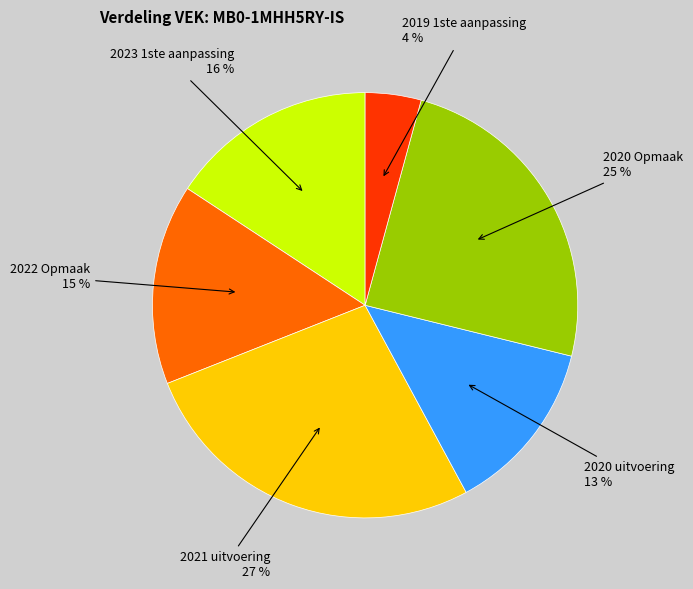

To the nearest percent, what is the average slice percentage?

17%